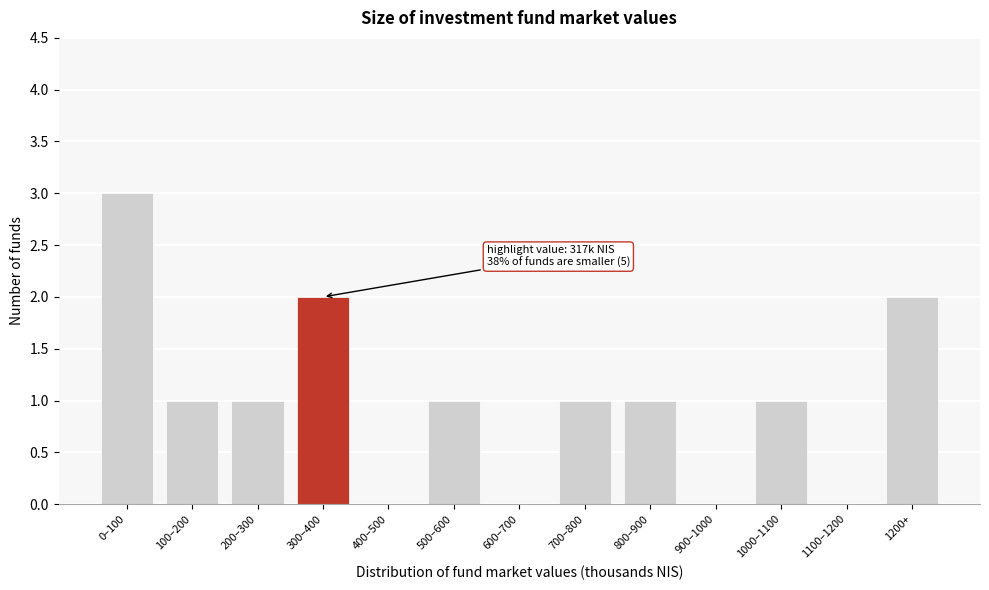

Reading left to right, extract all data points from this chart.

0–100=3	100–200=1	200–300=1	300–400=2	400–500=0	500–600=1	600–700=0	700–800=1	800–900=1	900–1000=0	1000–1100=1	1100–1200=0	1200+=2